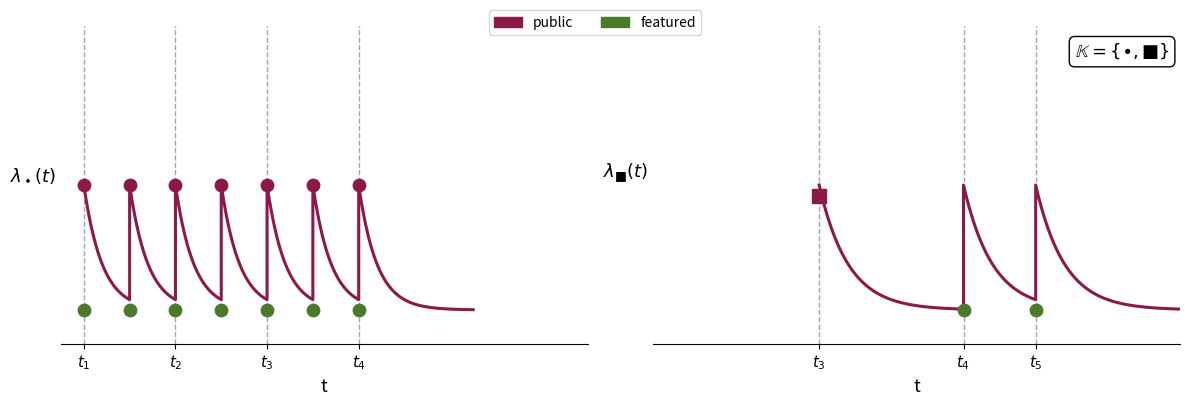

Which series contains the lowest Y value?

featured